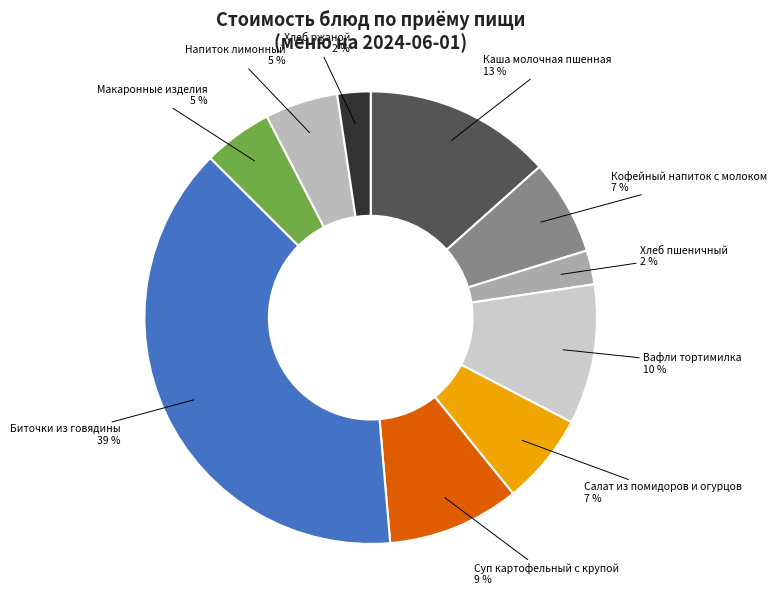

Is there a majority slice in this chart?

No